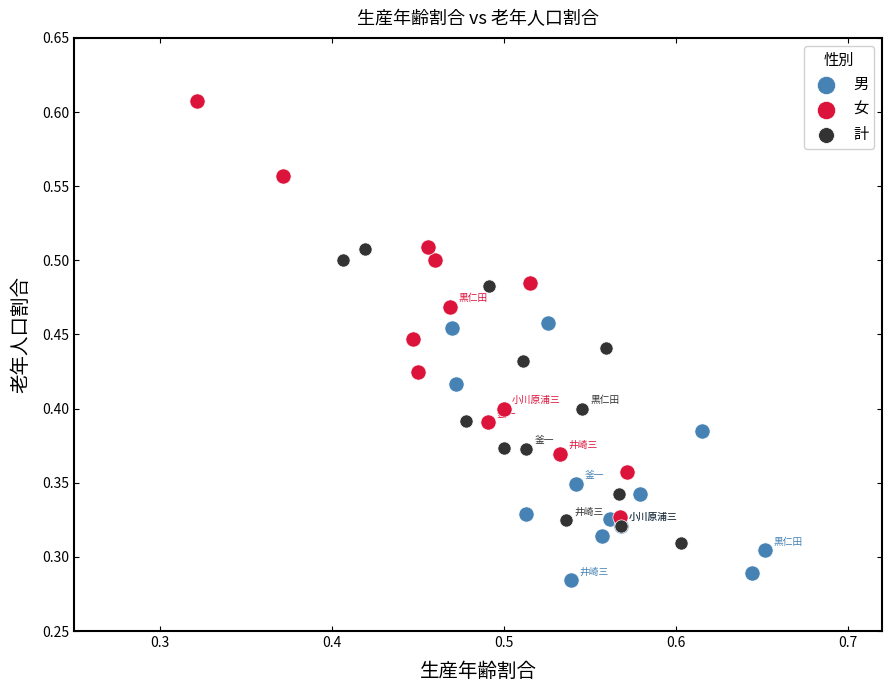

Which series has the widest spread of Y values?

女